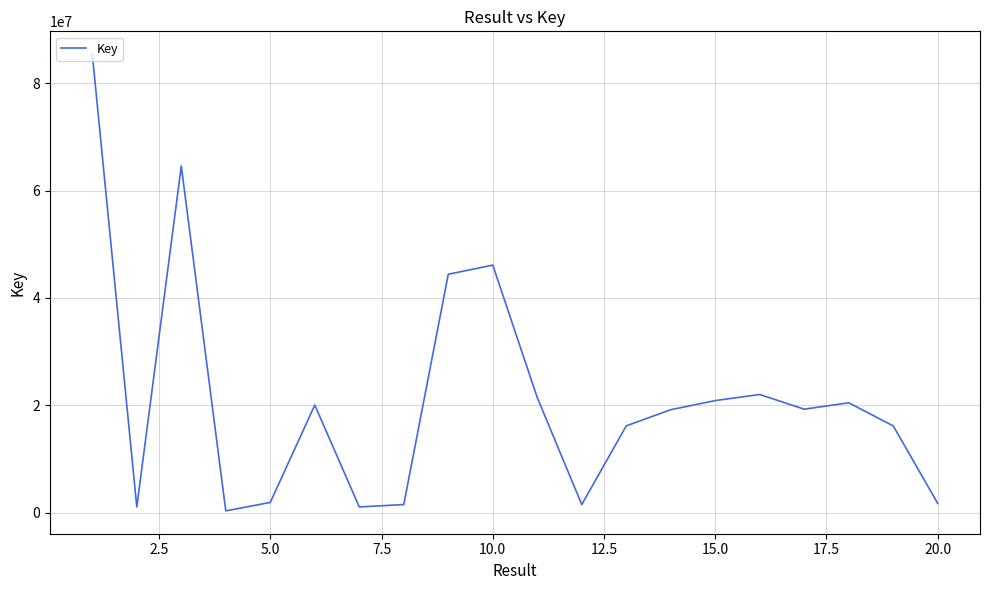

Count the number of data series in this chart.

1